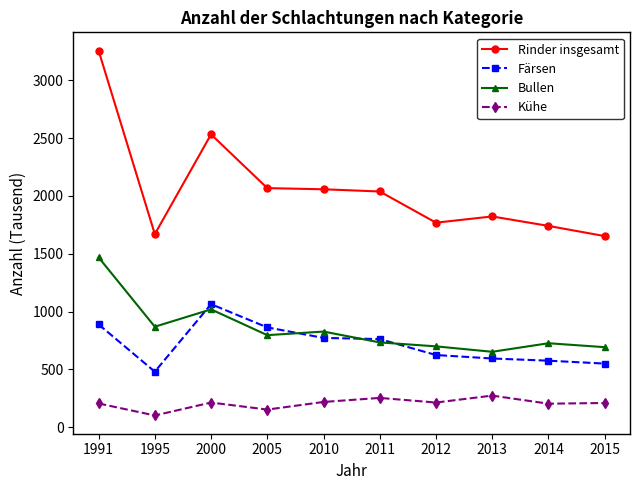

What is the value of the Kühe point at the 2nd from the left?

101